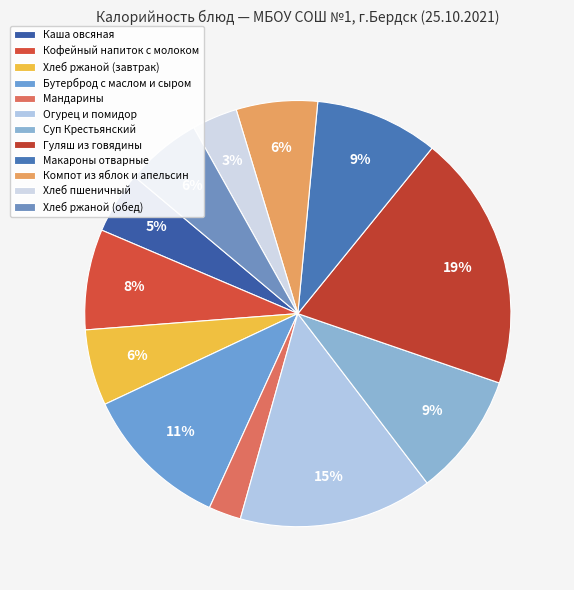

What is the ratio of the value at Бутерброд с маслом и сыром to the value at Хлеб ржаной (завтрак)?

1.9